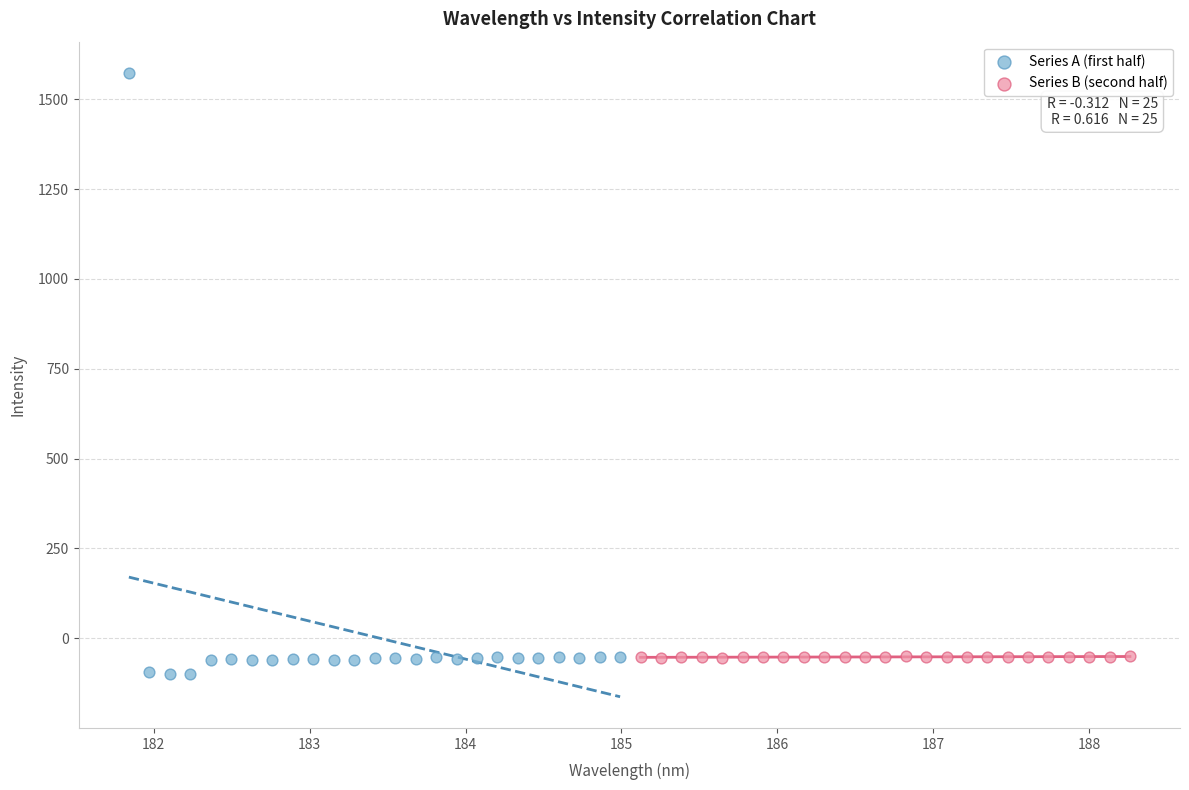

Which series has the widest spread of Y values?

Series A (first half)